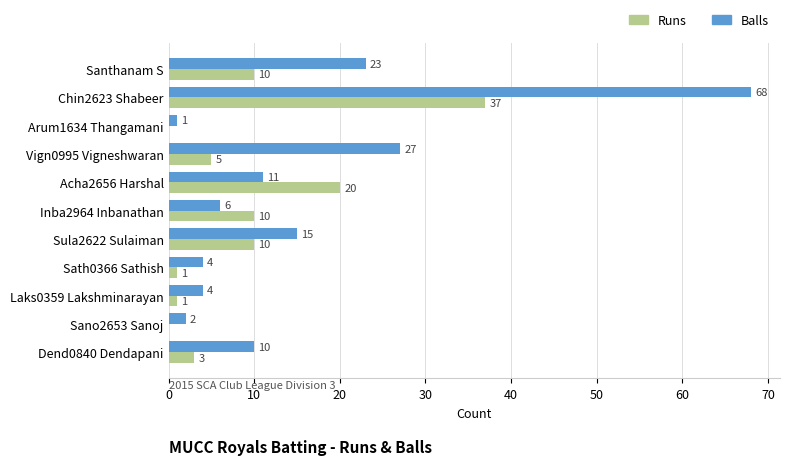

What is the sum of the Balls values at Chin2623 Shabeer and Inba2964 Inbanathan?

74